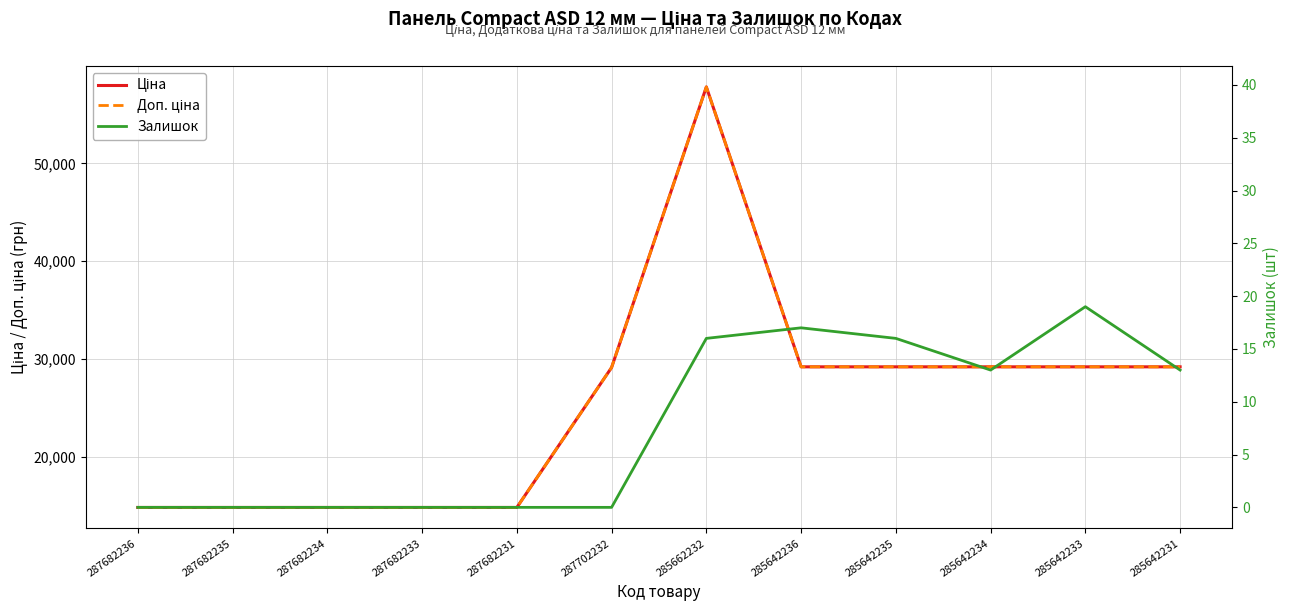

What is the value of the Доп. ціна point at the 2nd from the left?

14800.8